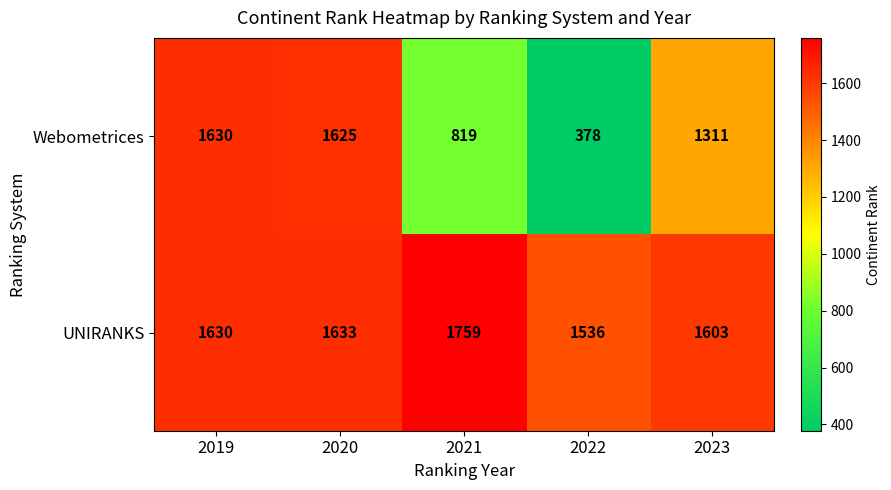

Which category has the lowest value across all series?

2022